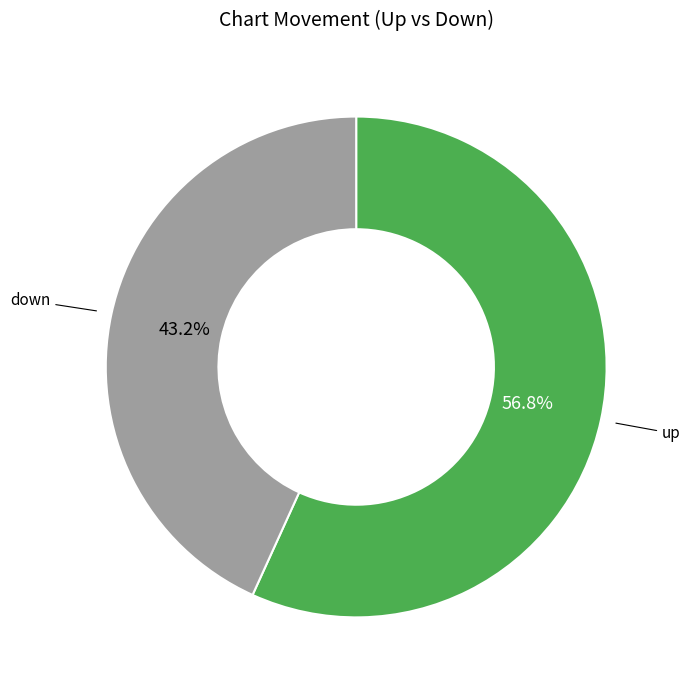

What percentage is the down slice, to the nearest percent?

43%